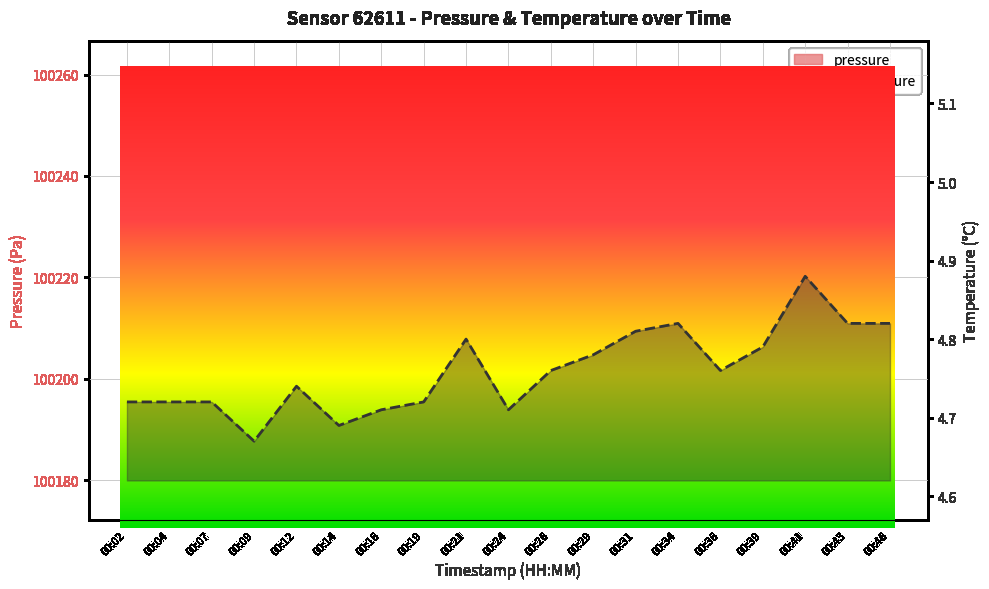

What are all the series names shown in the legend?

pressure, temperature